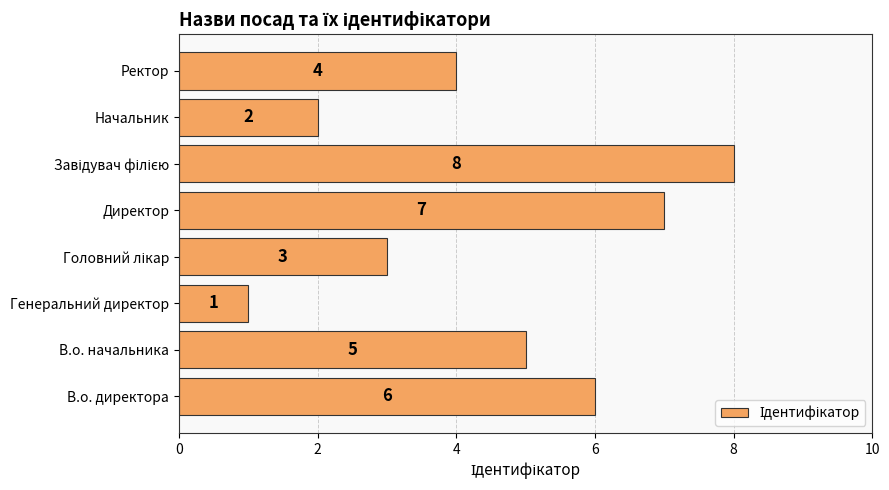

Count the number of data series in this chart.

1